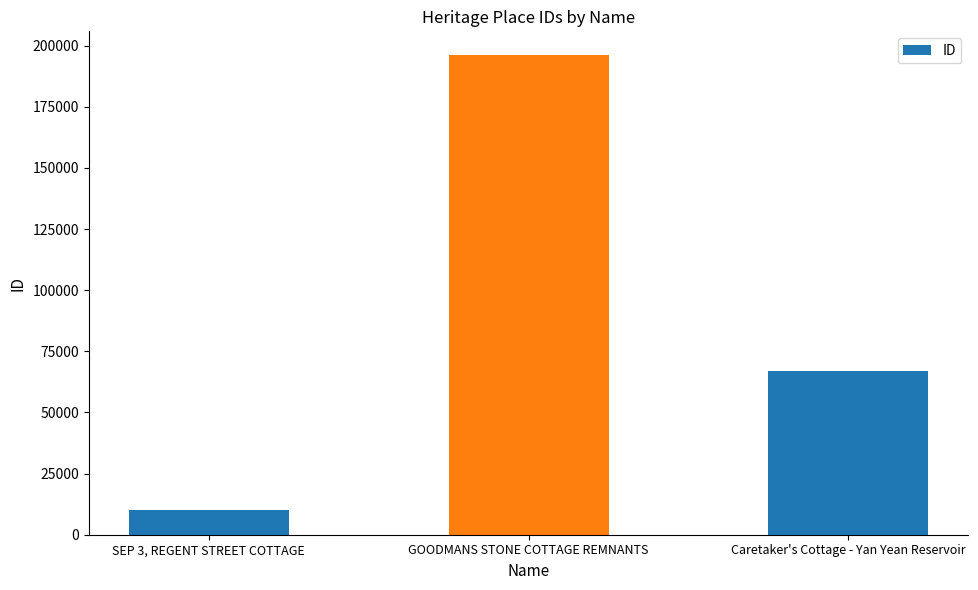

What position from the left is Caretaker's Cottage - Yan Yean Reservoir?

3